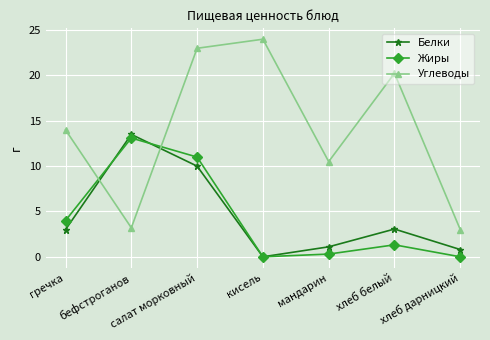

What is the sum of all Белки values?

31.5